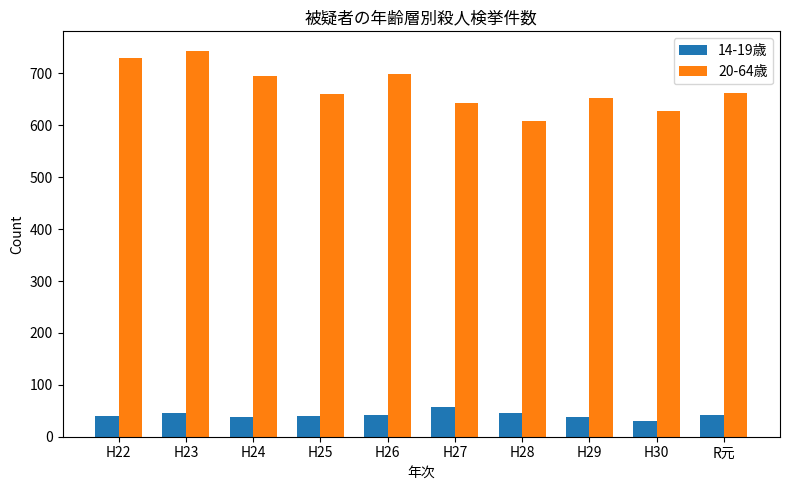

Which series has the widest spread of values?

20-64歳